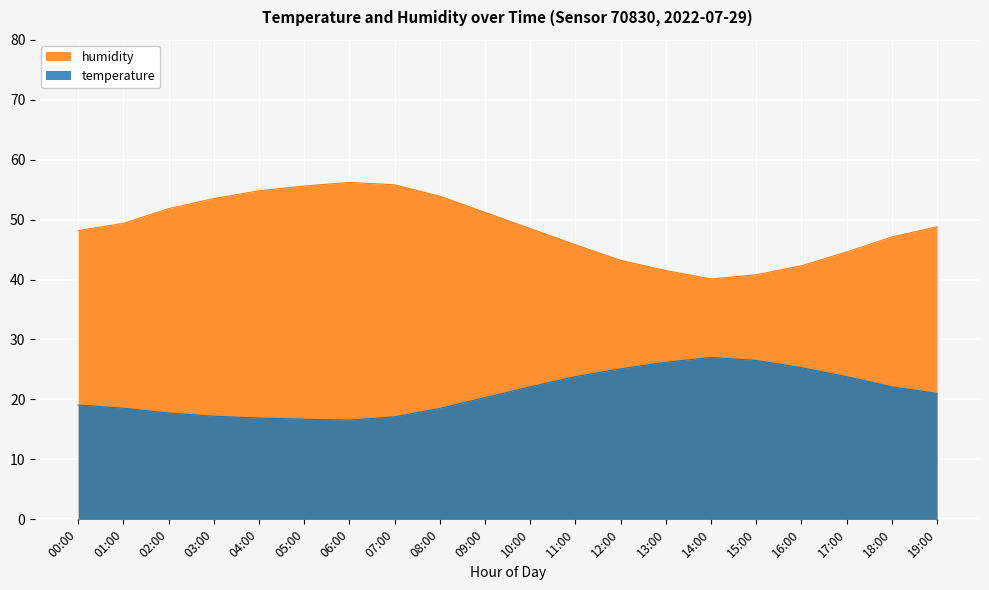

What is the difference between the second highest and minimum values in the temperature series?

9.9